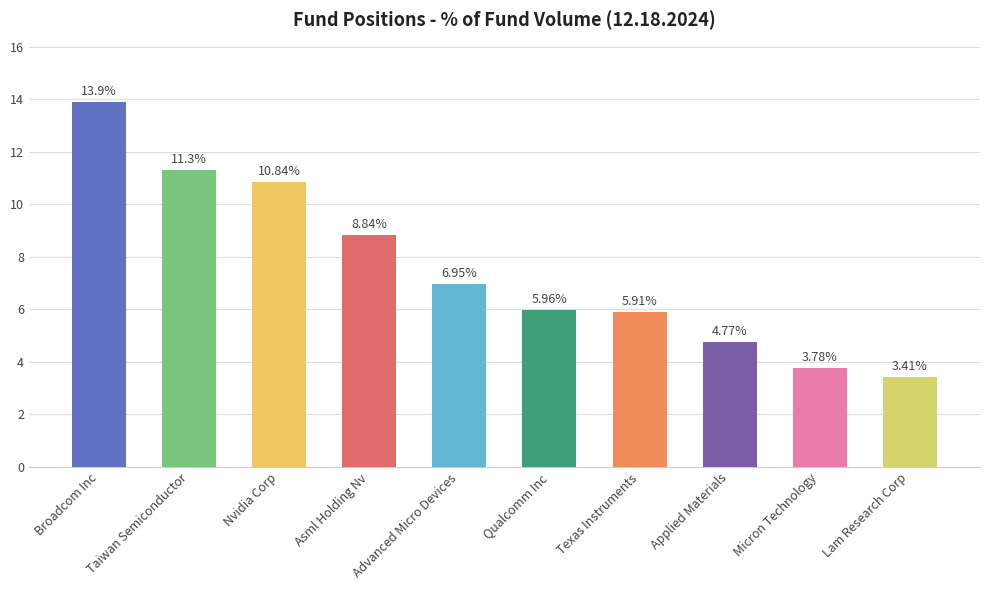

What is the difference between the maximum and second lowest values?

10.1